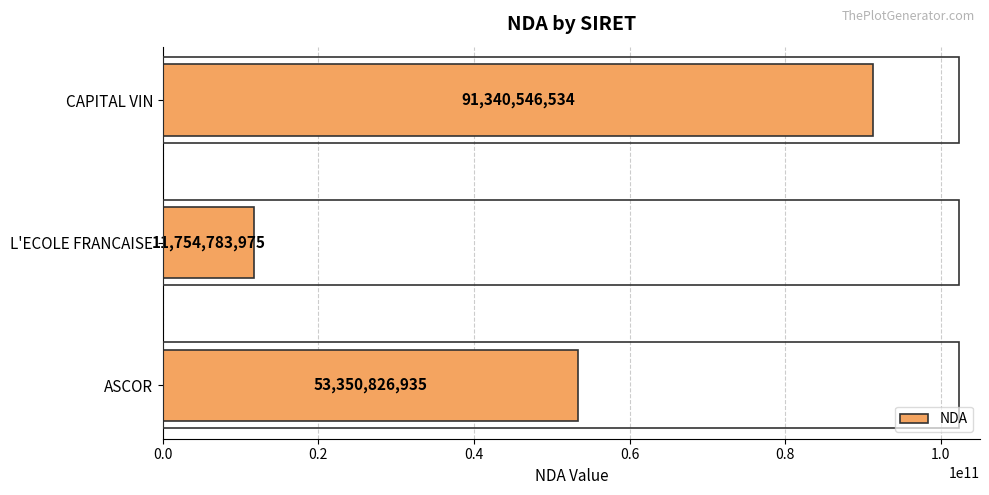

The value at L'ECOLE FRANCAISE is 19366406233. True or false?

False